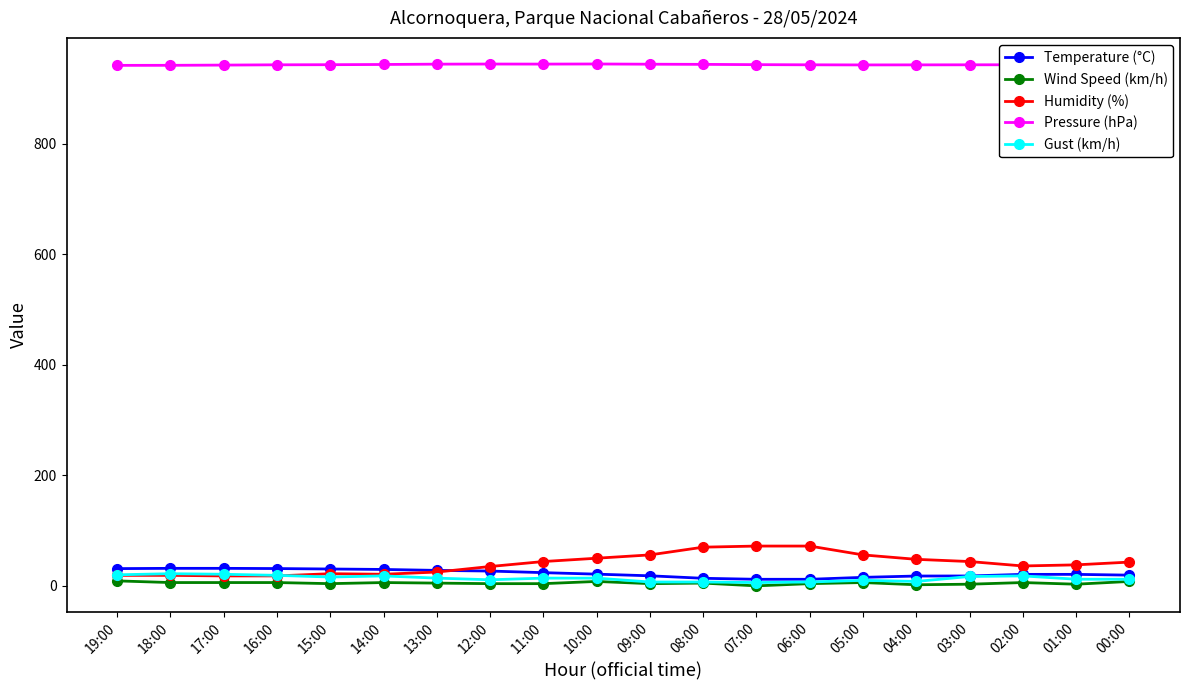

True or false: Wind Speed (km/h) has more than 2 interior local peaks.

True